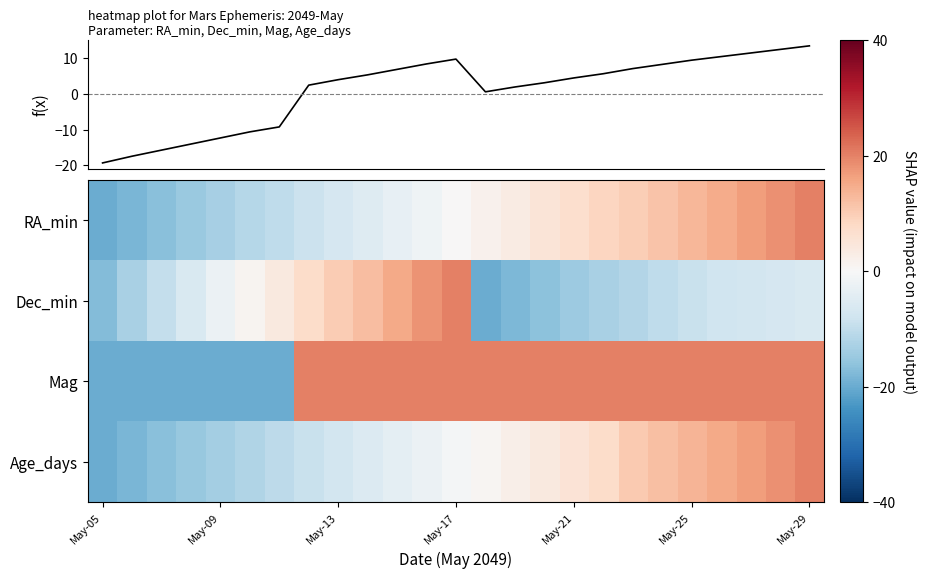

Which series has the widest spread of values?

RA_min